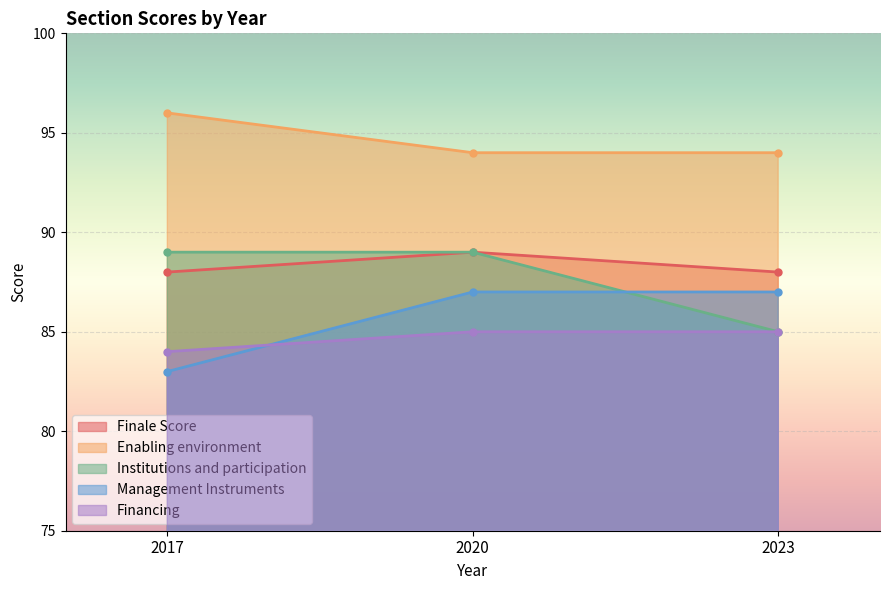

Is it true that Institutions and participation equals 89 at 2020?

True